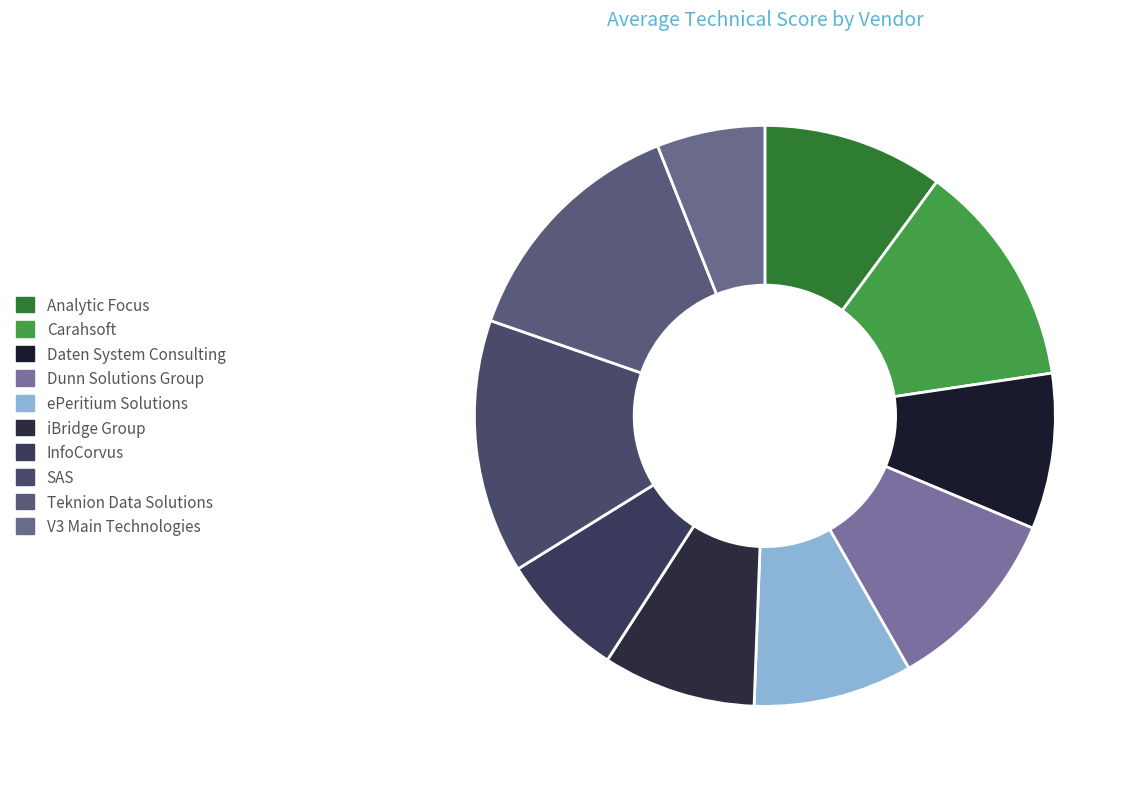

Which has a higher value, InfoCorvus or Analytic Focus?

Analytic Focus